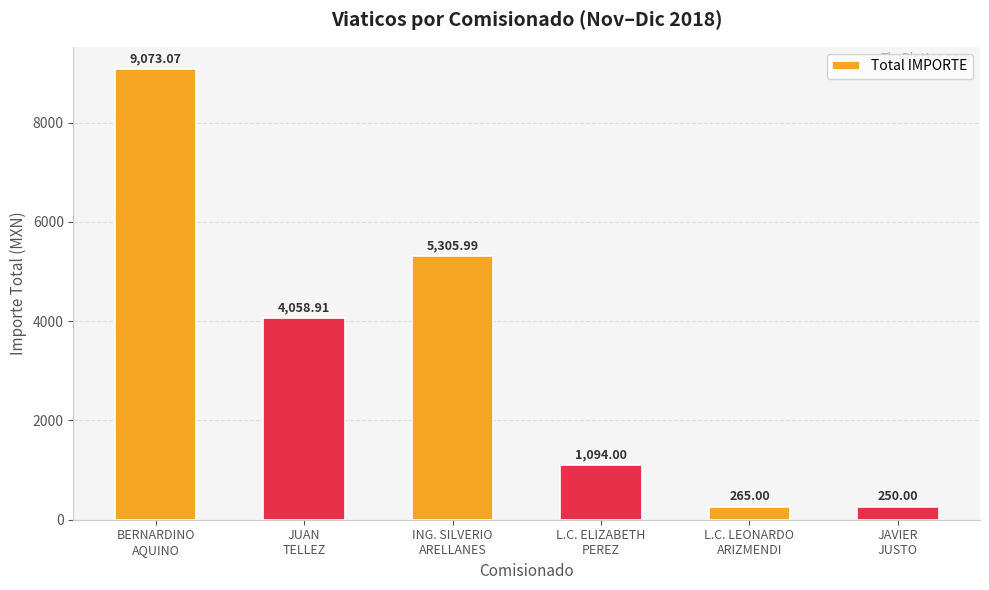

What is the smallest value displayed?

250.0